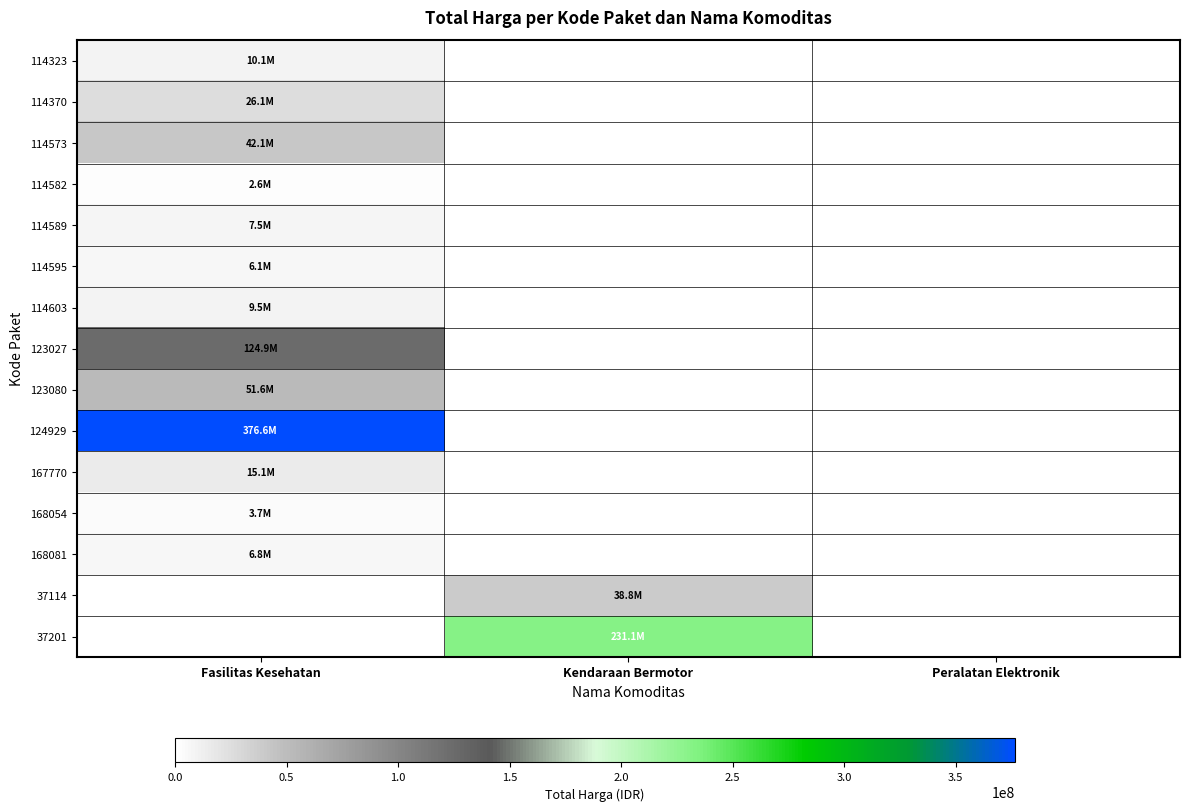

Reading right to left, transcribe all the data shown in this chart.

114323: Peralatan Elektronik=0	Kendaraan Bermotor=0	Fasilitas Kesehatan=10062484
114370: Peralatan Elektronik=0	Kendaraan Bermotor=0	Fasilitas Kesehatan=26136000
114573: Peralatan Elektronik=0	Kendaraan Bermotor=0	Fasilitas Kesehatan=42149455
114582: Peralatan Elektronik=0	Kendaraan Bermotor=0	Fasilitas Kesehatan=2599960
114589: Peralatan Elektronik=0	Kendaraan Bermotor=0	Fasilitas Kesehatan=7529200
114595: Peralatan Elektronik=0	Kendaraan Bermotor=0	Fasilitas Kesehatan=6052778
114603: Peralatan Elektronik=0	Kendaraan Bermotor=0	Fasilitas Kesehatan=9511000
123027: Peralatan Elektronik=0	Kendaraan Bermotor=0	Fasilitas Kesehatan=124900000
123080: Peralatan Elektronik=0	Kendaraan Bermotor=0	Fasilitas Kesehatan=51612000
124929: Peralatan Elektronik=0	Kendaraan Bermotor=0	Fasilitas Kesehatan=376595700
167770: Peralatan Elektronik=0	Kendaraan Bermotor=0	Fasilitas Kesehatan=15125000
168054: Peralatan Elektronik=0	Kendaraan Bermotor=0	Fasilitas Kesehatan=3746160
168081: Peralatan Elektronik=0	Kendaraan Bermotor=0	Fasilitas Kesehatan=6777480
37114: Peralatan Elektronik=0	Kendaraan Bermotor=38810000	Fasilitas Kesehatan=0
37201: Peralatan Elektronik=0	Kendaraan Bermotor=231100000	Fasilitas Kesehatan=0